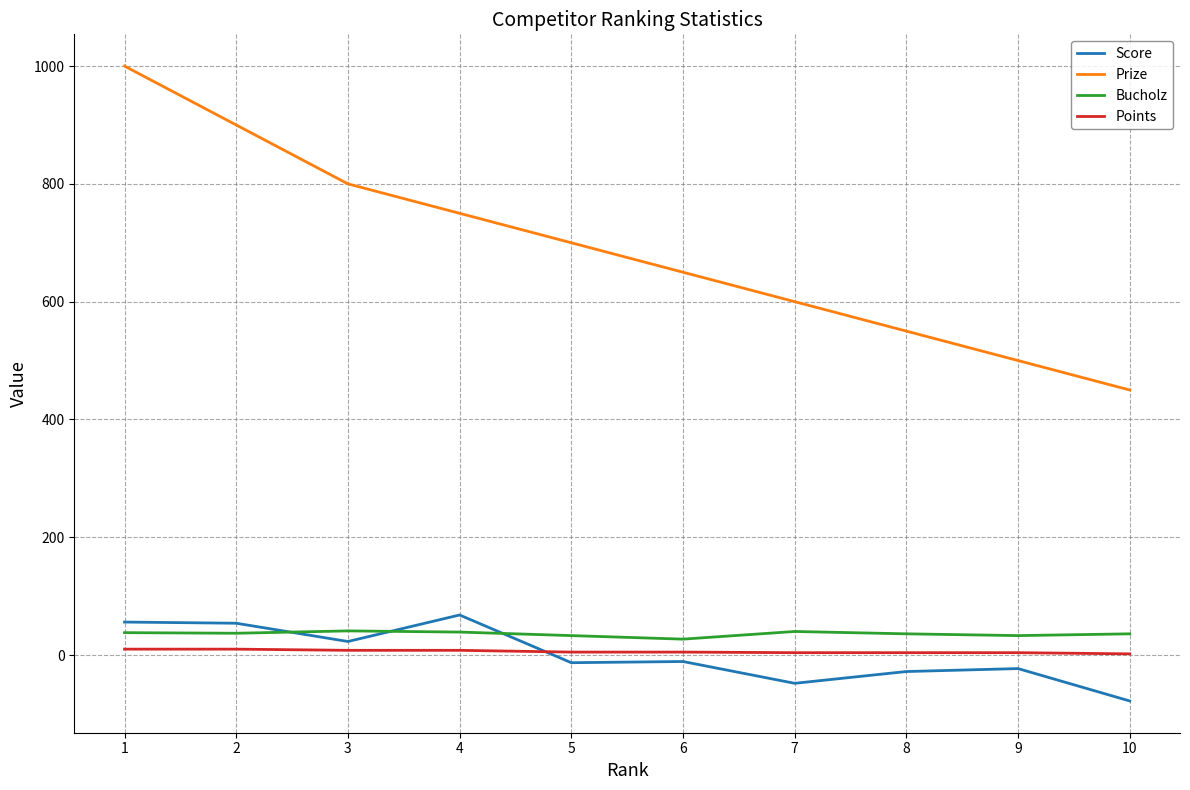

How many values in Score are below zero?

6